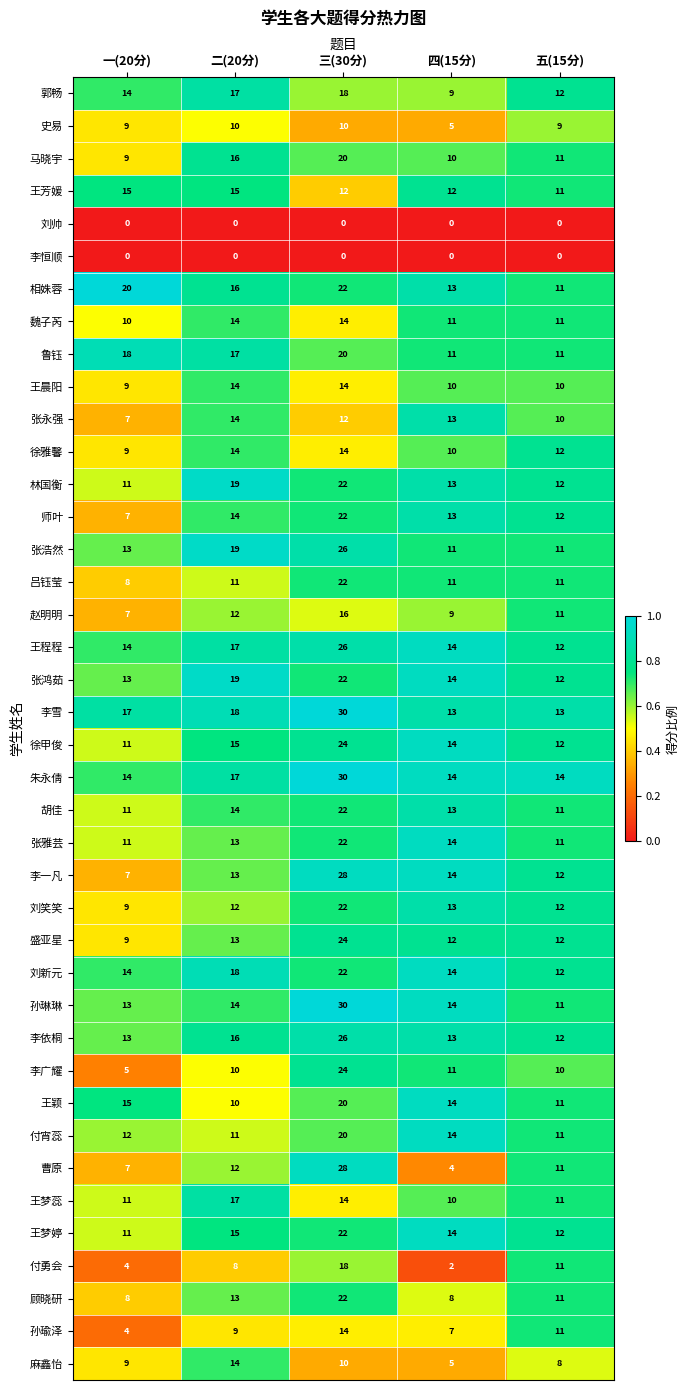

True or false: 曹原 has a value of 11 at 五(15分).

True